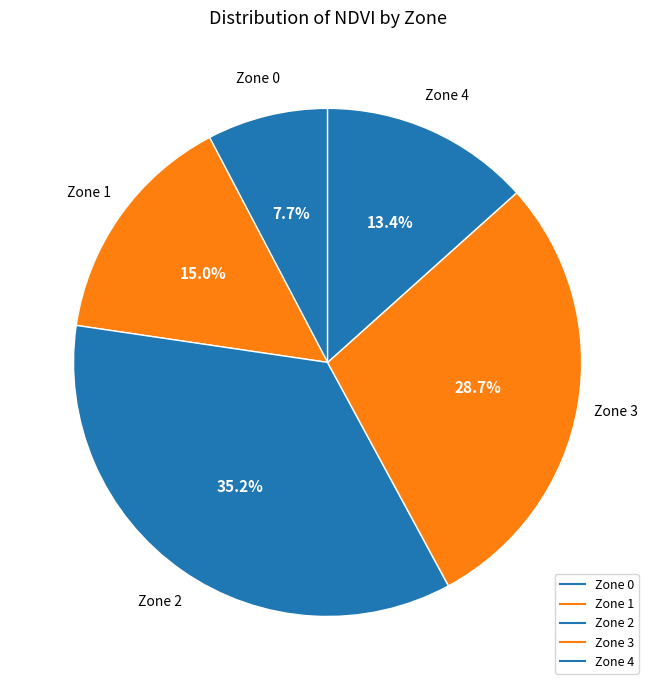

How much of the chart is everything except Zone 4?

86.6%